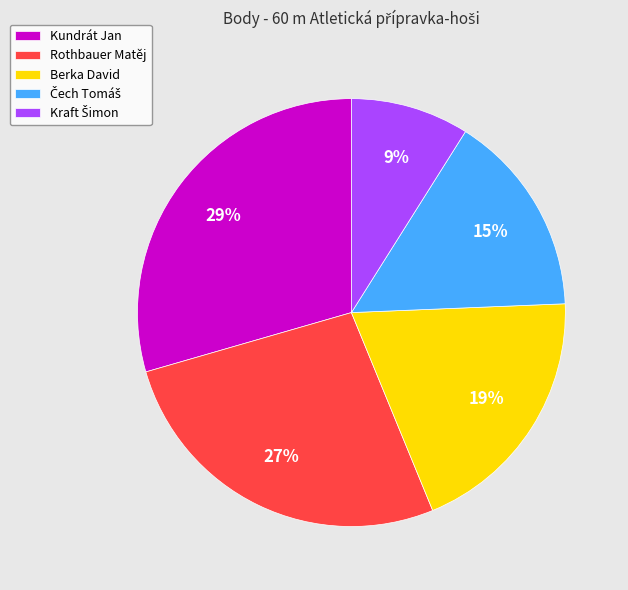

Which slice is the largest?

Kundrát Jan